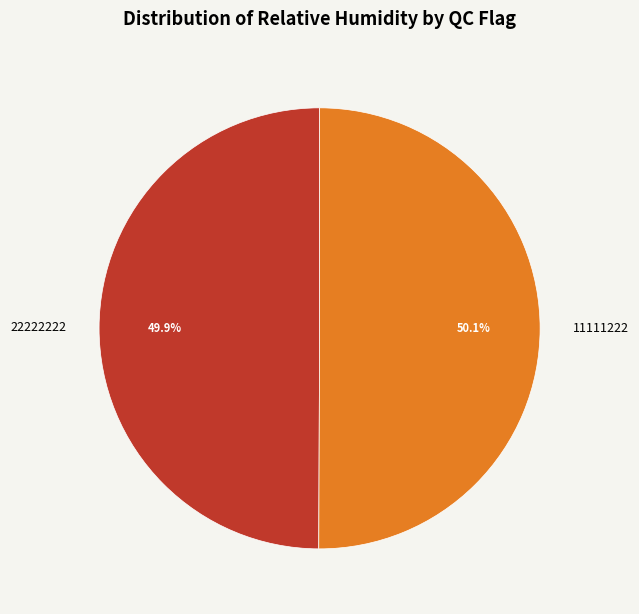

Combined, do 11111222 and 22222222 account for over 50%?

Yes